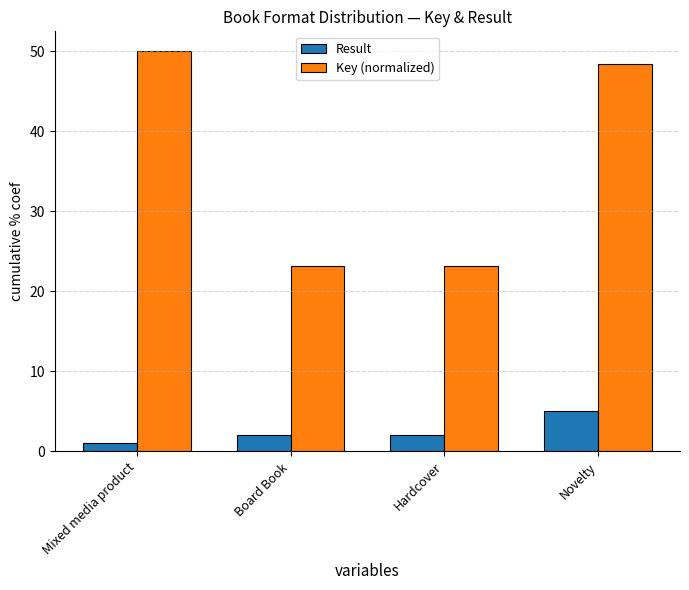

What is the minimum value shown in the chart?

1.0